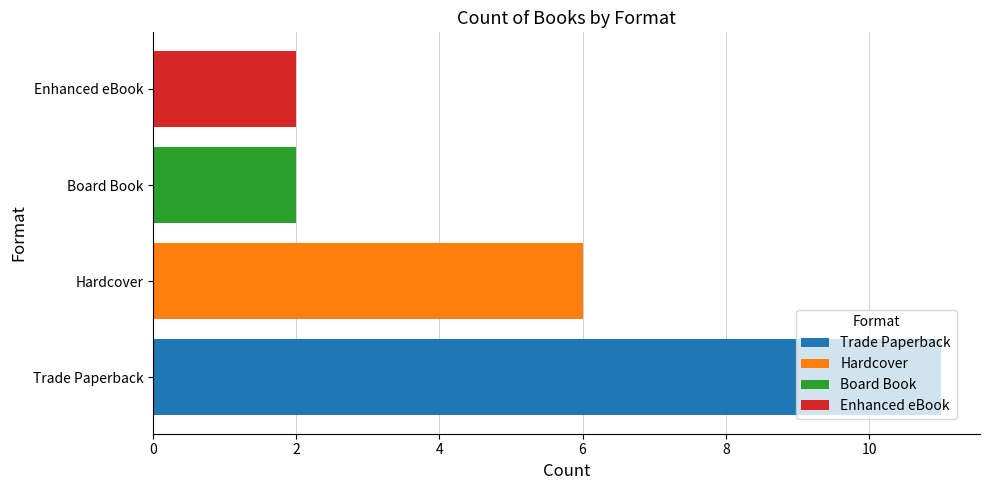

The chart shows a value of 2 at Board Book. True or false?

True